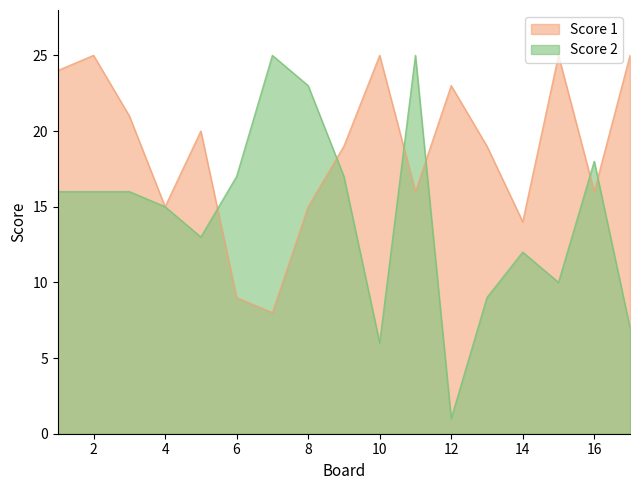

True or false: Score 2 has more than 1 points higher than both neighbors.

True